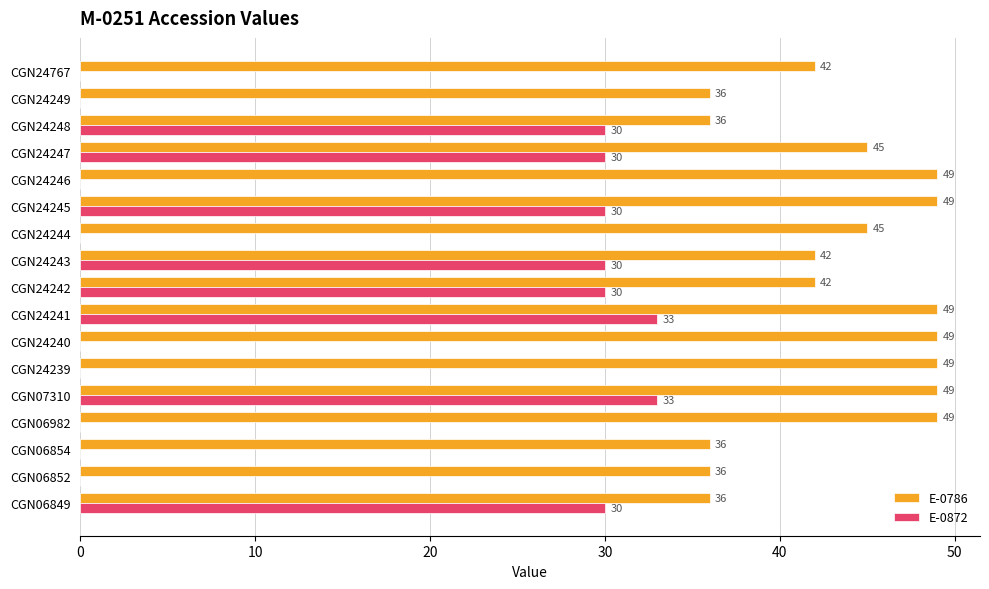

What is the approximate value of E-0872 at CGN24241, to the nearest 10?

30